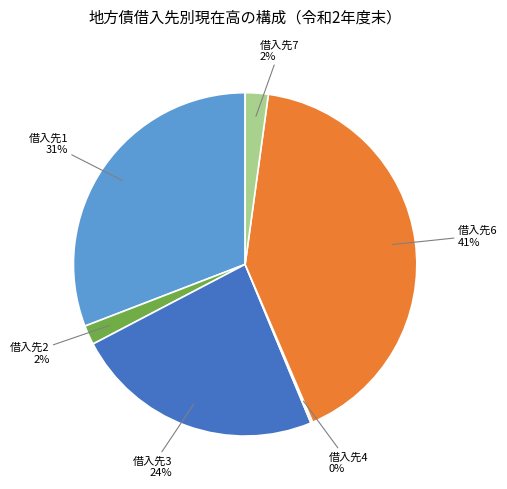

Which has a higher value, 借入先3 or 借入先2?

借入先3